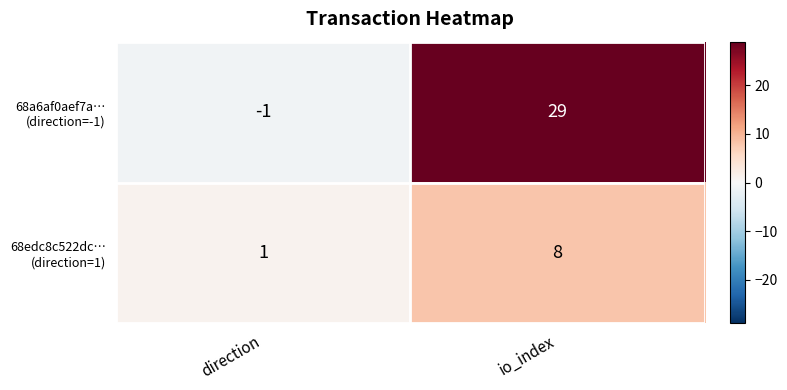

At which category is the sum across all series the highest?

io_index